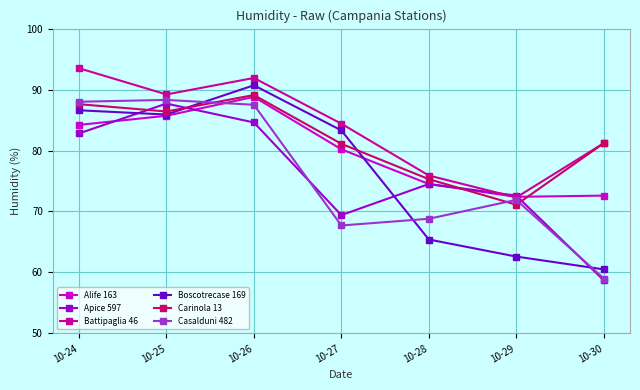

True or false: Battipaglia 46 and Boscotrecase 169 cross at least once.

False